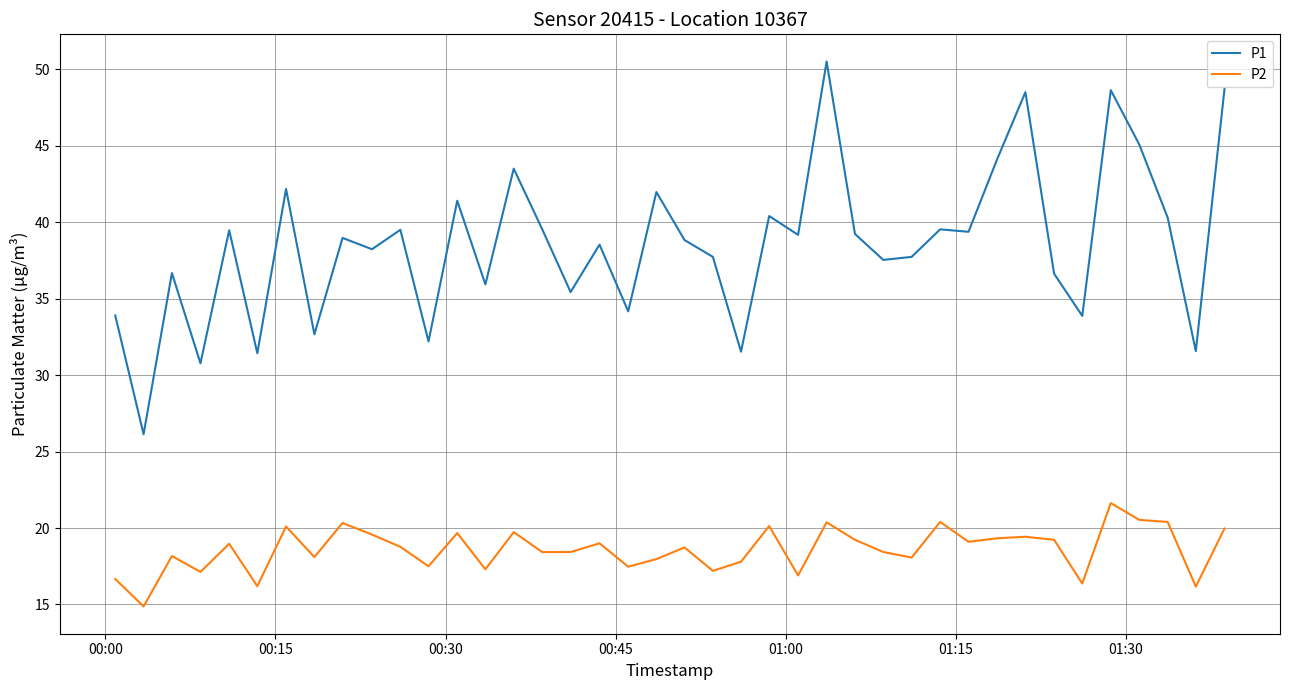

Which series has the largest total across all categories?

P1